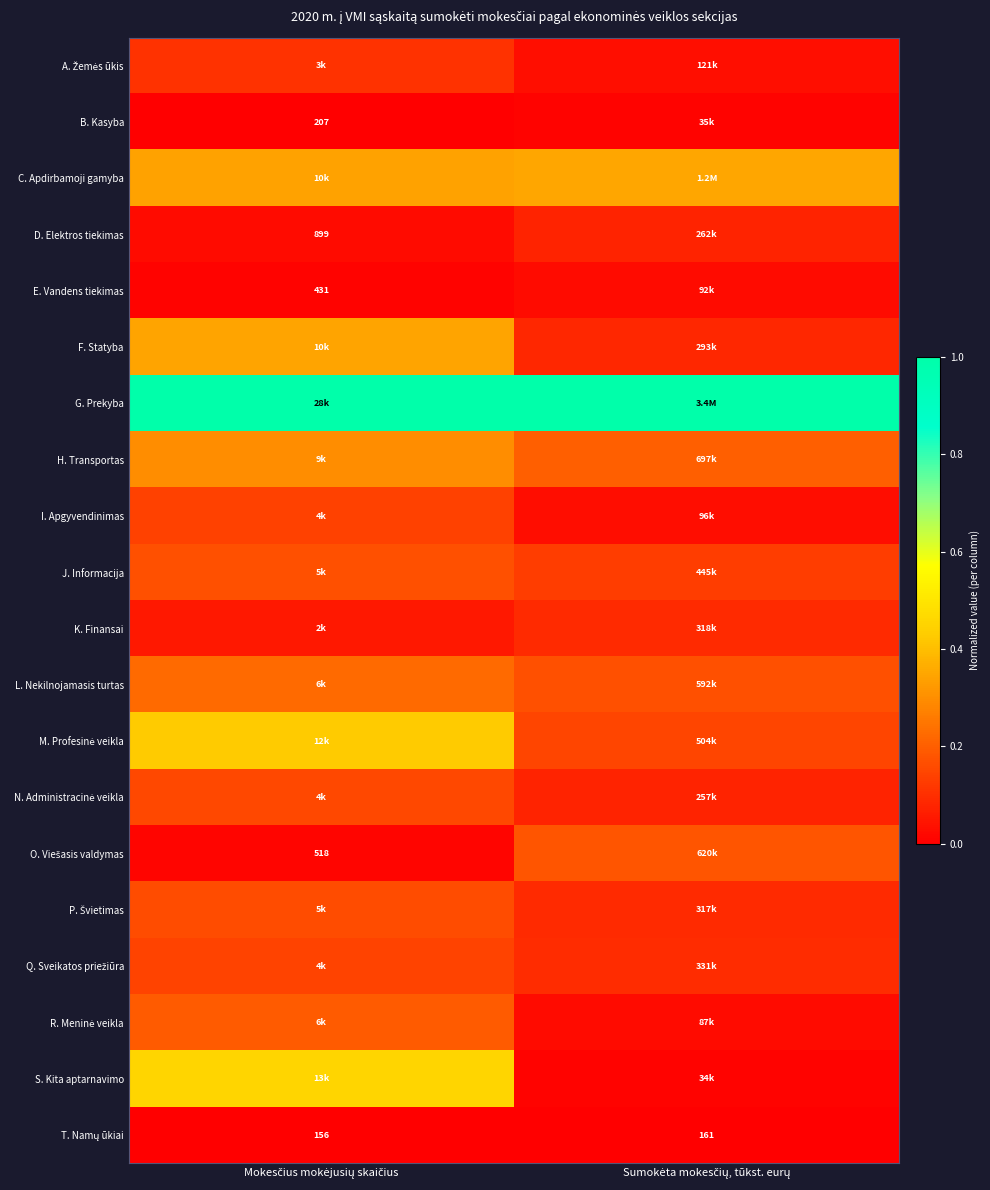

At Sumokėta mokesčių, tūkst. eurų, list the series in order from smallest to largest.

T. Namų ūkiai, S. Kita aptarnavimo, B. Kasyba, R. Meninė veikla, E. Vandens tiekimas, I. Apgyvendinimas, A. Žemės ūkis, N. Administracinė veikla, D. Elektros tiekimas, F. Statyba, P. Švietimas, K. Finansai, Q. Sveikatos priežiūra, J. Informacija, M. Profesinė veikla, L. Nekilnojamasis turtas, O. Viešasis valdymas, H. Transportas, C. Apdirbamoji gamyba, G. Prekyba